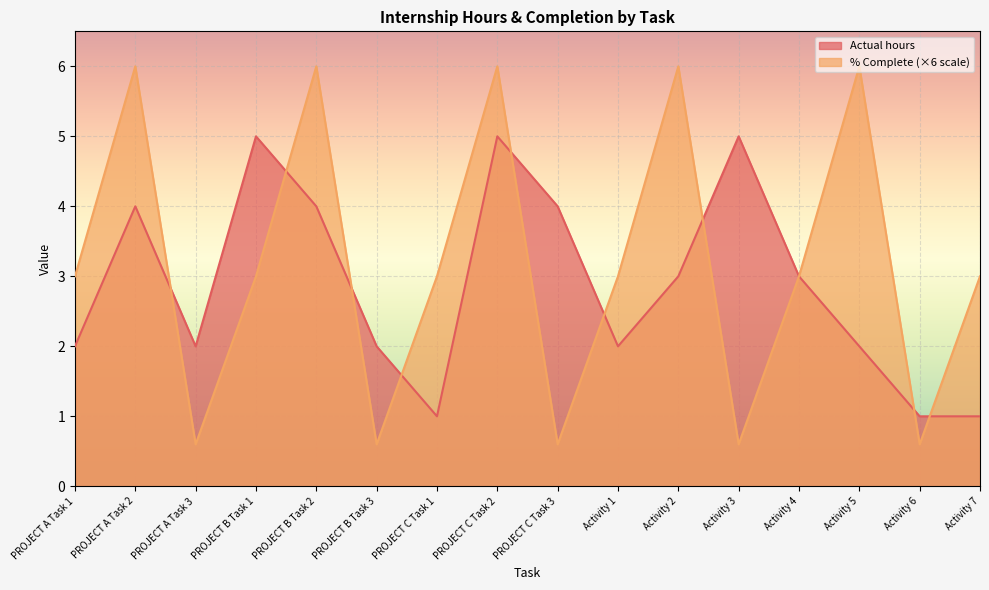

How many values in the Actual hours series exceed 3?

6